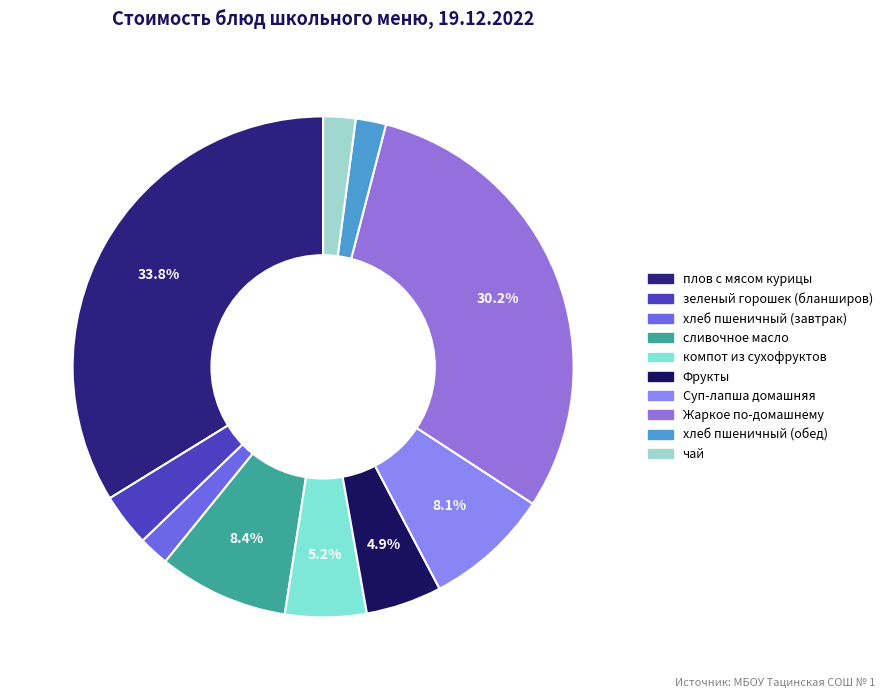

How many segments does this pie chart have?

10